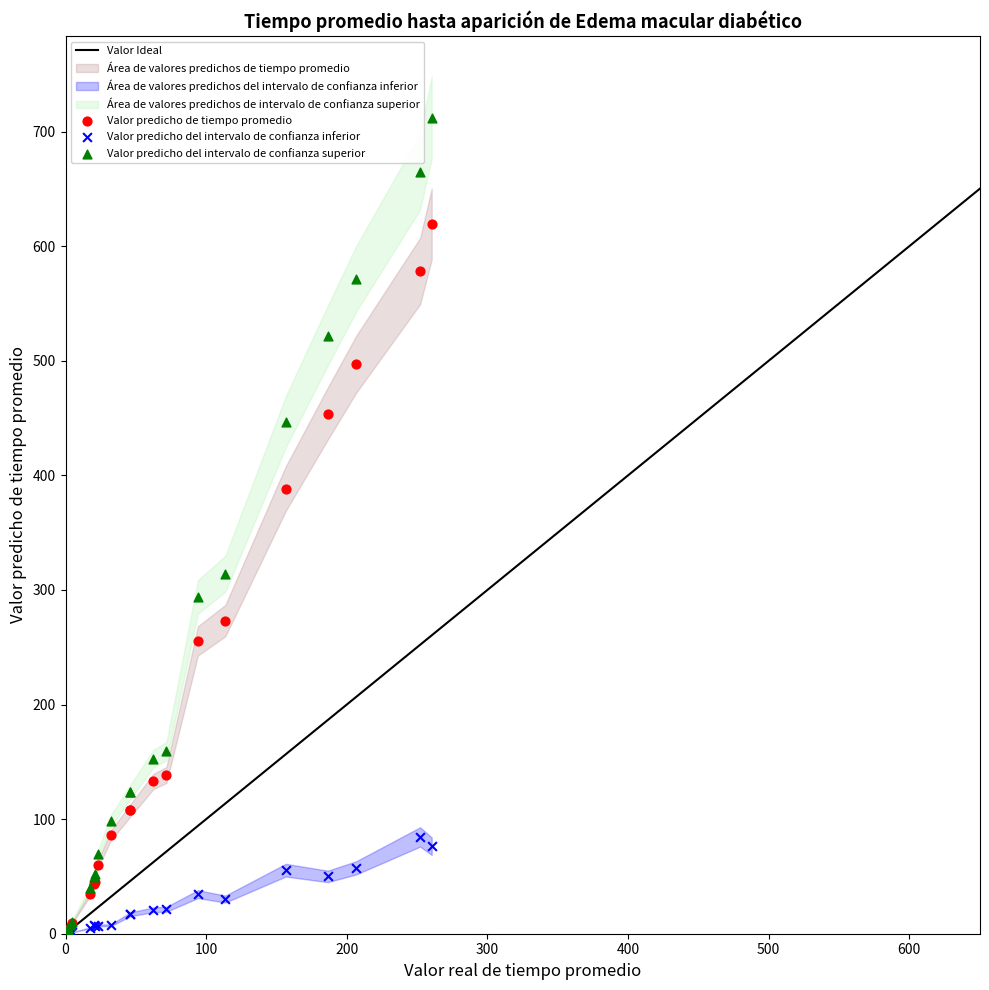

Which series contains the highest Y value?

Valor predicho del intervalo de confianza superior